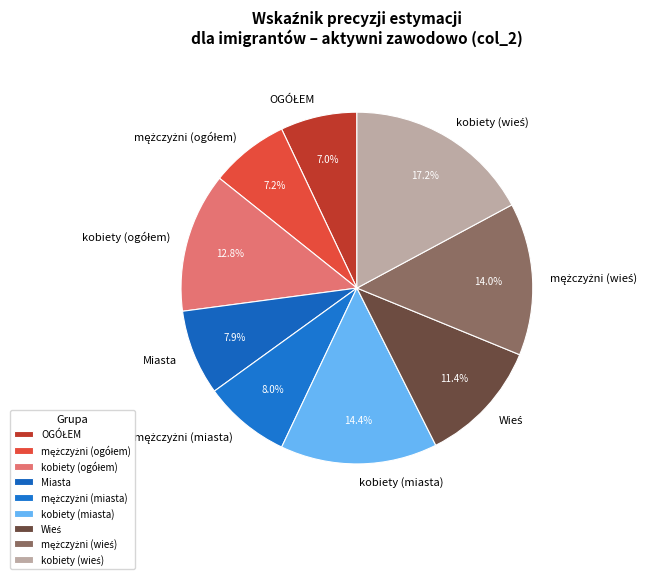

What is the ratio of the value at kobiety (miasta) to the value at Miasta?

1.8